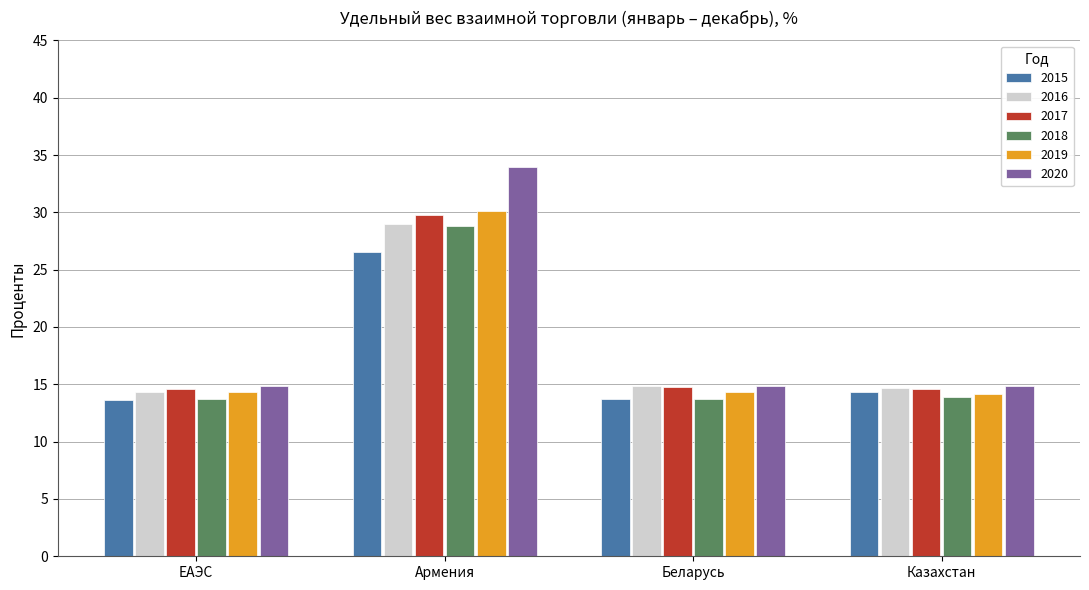

What is the sum of the 2016 values at Беларусь and Казахстан?

29.5